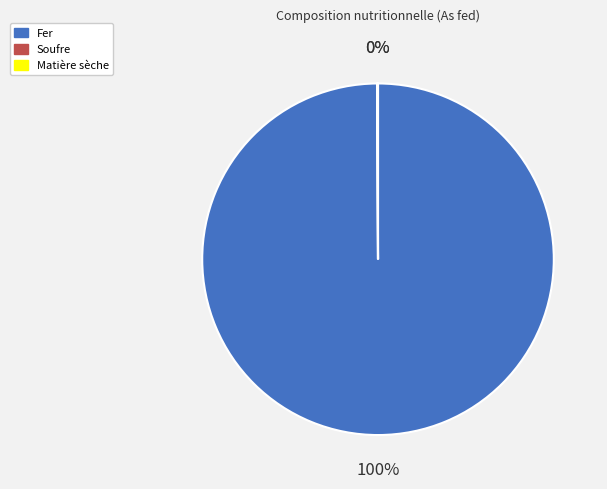

True or false: Fer accounts for 100% of the total.

True